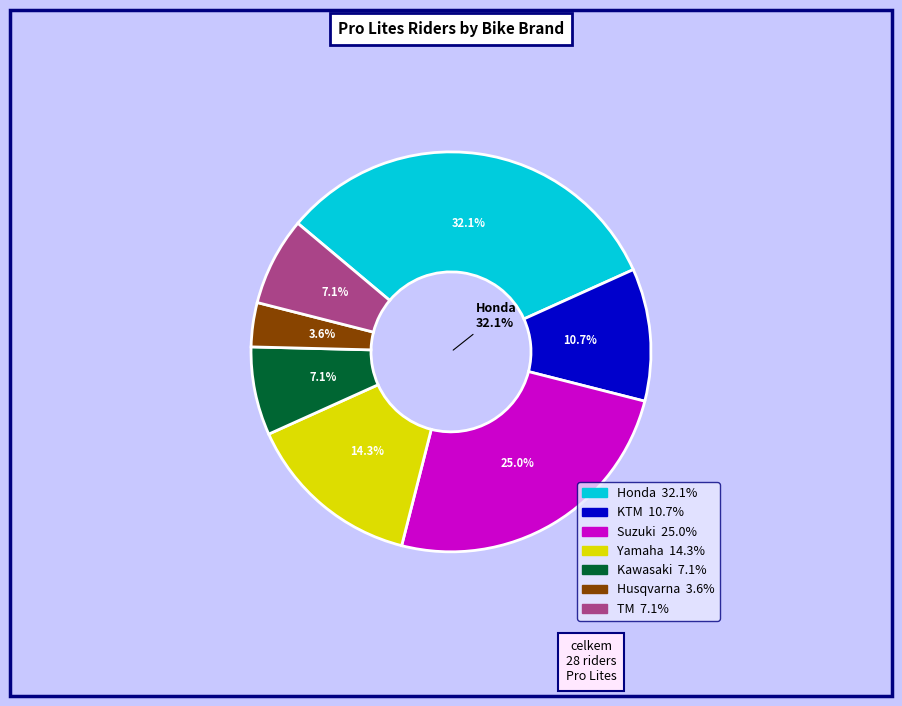

To the nearest percent, what is the average slice percentage?

14%